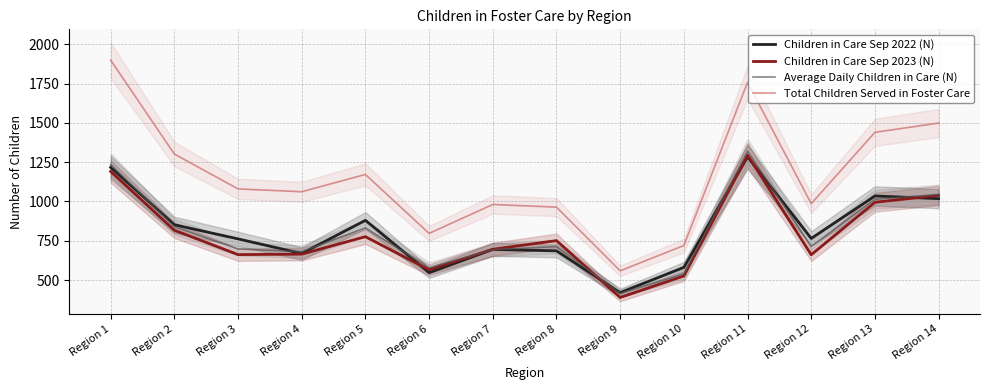

How many data points in Average Daily Children in Care (N) are less than 714?

7